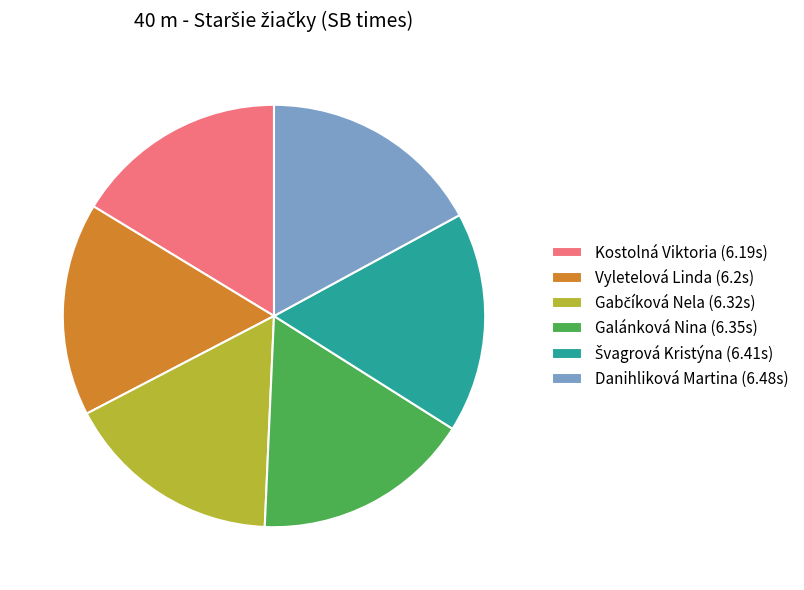

How many segments does this pie chart have?

6